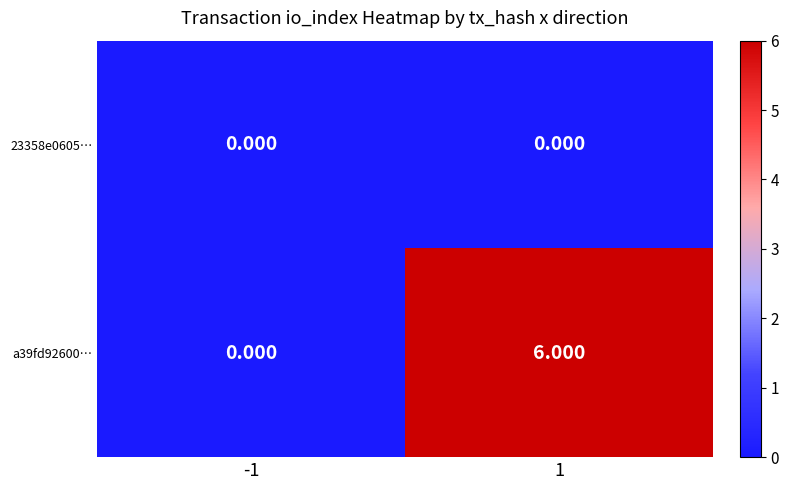

At which category is the sum across all series the highest?

1